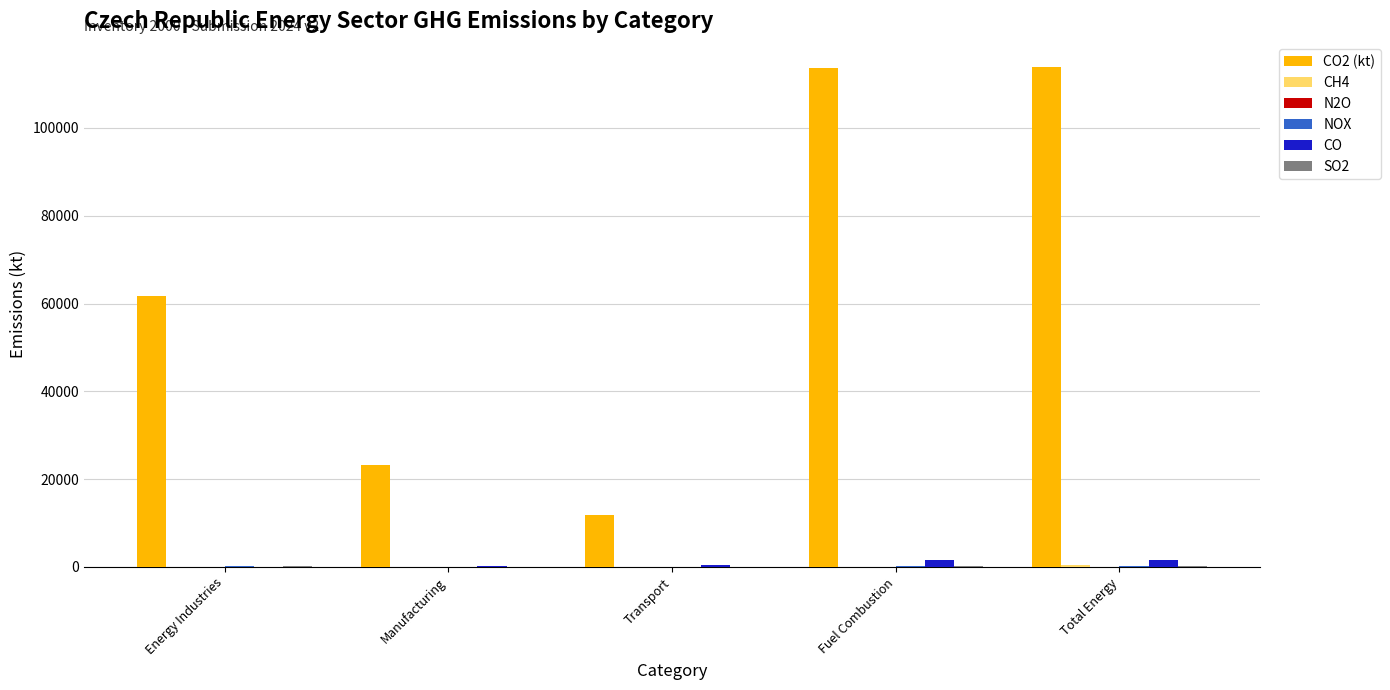

Which series has the largest total across all categories?

CO2 (kt)